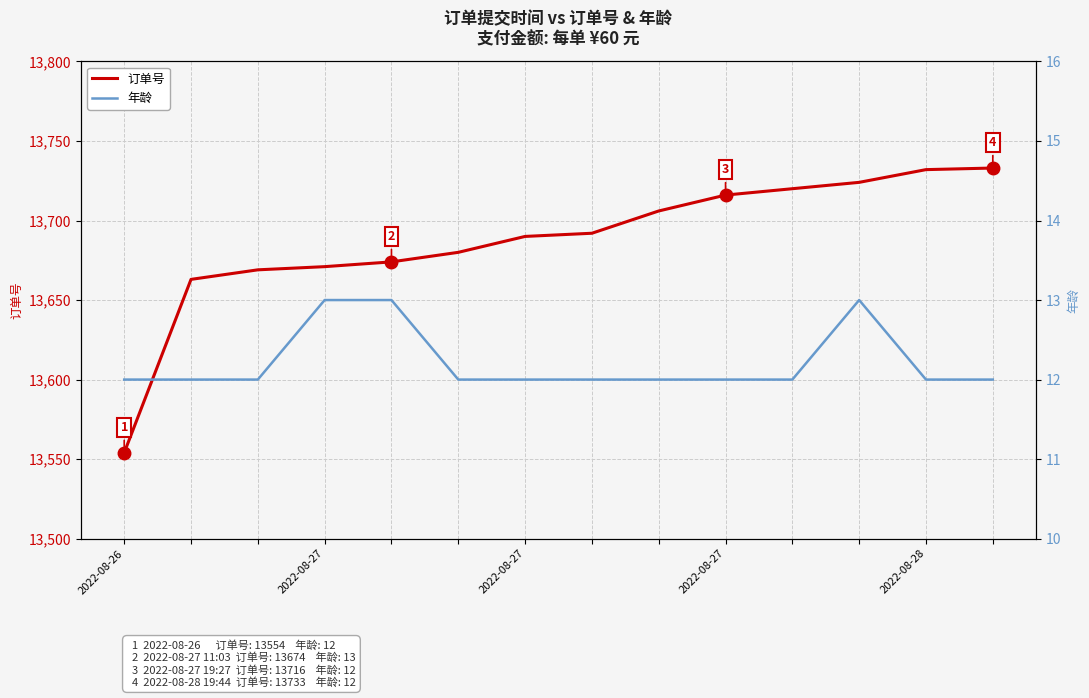

True or false: 年龄 has more than 2 points higher than both neighbors.

False